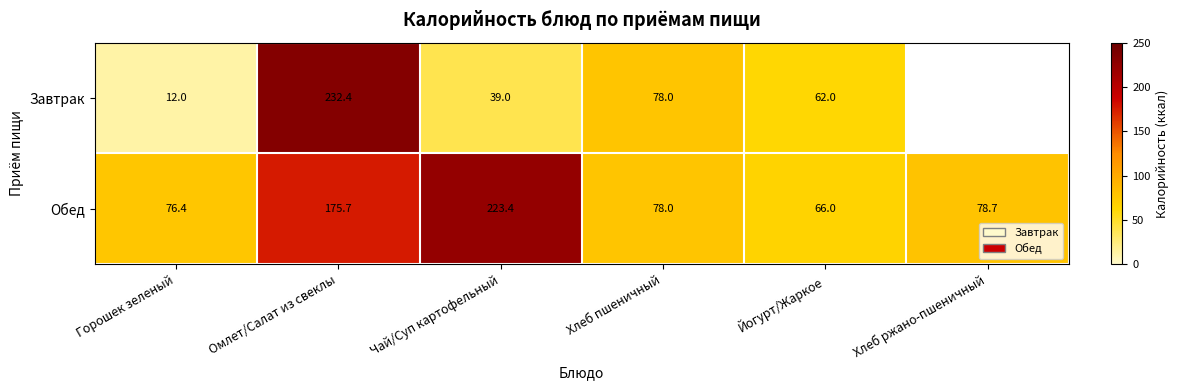

Is the value of Завтрак at Омлет/Салат из свеклы greater than the value of Обед at Йогурт/Жаркое?

Yes